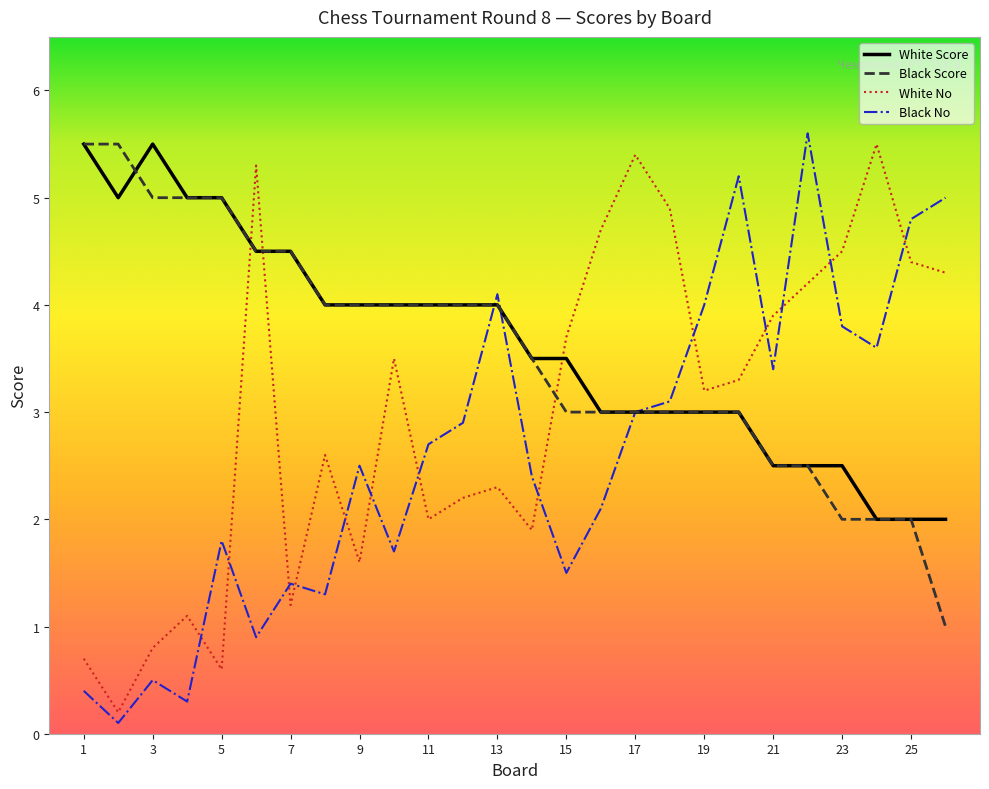

How many intersections are there between White No and White Score?

3